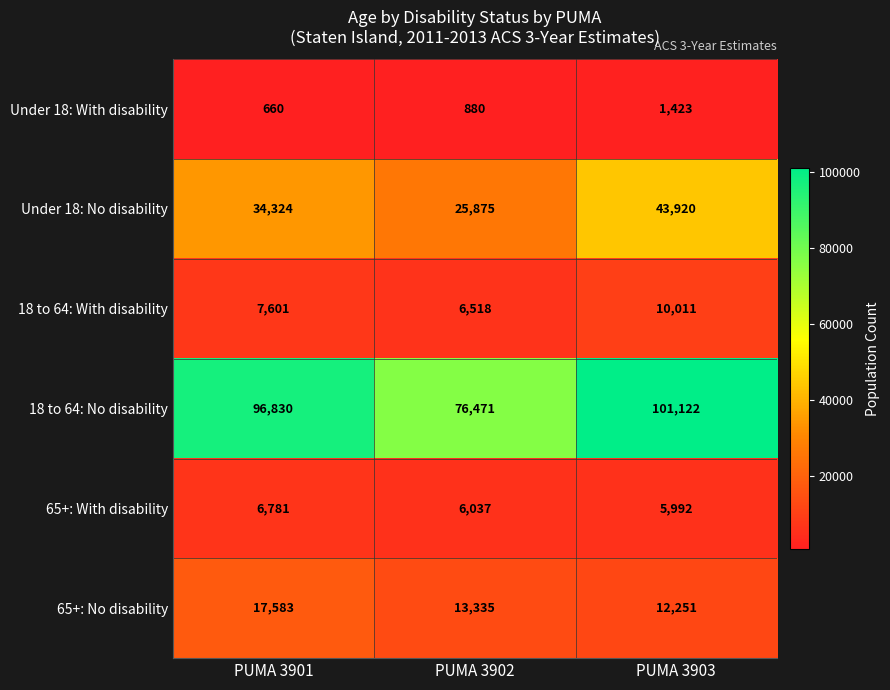

What is the sum of all 18 to 64: With disability values?

24130